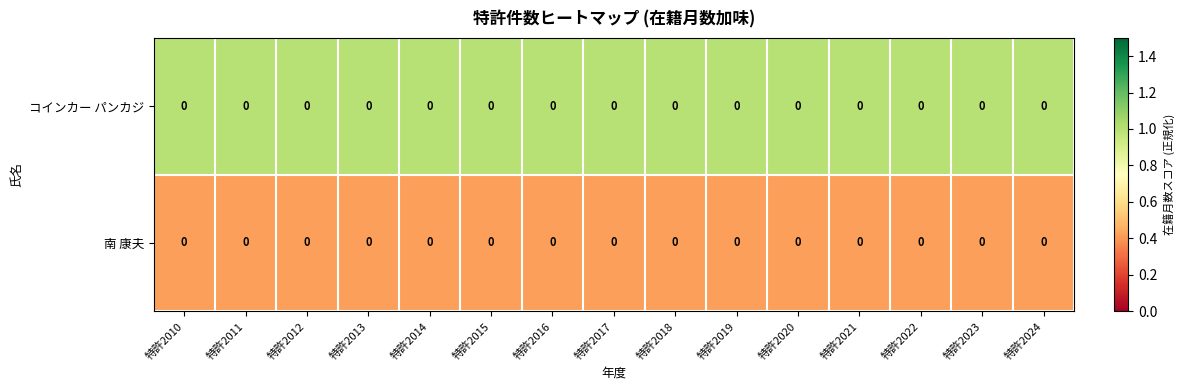

Reading left to right, extract all data points from this chart.

コインカー パンカジ: 特許2010=0.0	特許2011=0.0	特許2012=0.0	特許2013=0.0	特許2014=0.0	特許2015=0.0	特許2016=0.0	特許2017=0.0	特許2018=0.0	特許2019=0.0	特許2020=0.0	特許2021=0.0	特許2022=0.0	特許2023=0.0	特許2024=0.0
南 康夫: 特許2010=0.0	特許2011=0.0	特許2012=0.0	特許2013=0.0	特許2014=0.0	特許2015=0.0	特許2016=0.0	特許2017=0.0	特許2018=0.0	特許2019=0.0	特許2020=0.0	特許2021=0.0	特許2022=0.0	特許2023=0.0	特許2024=0.0